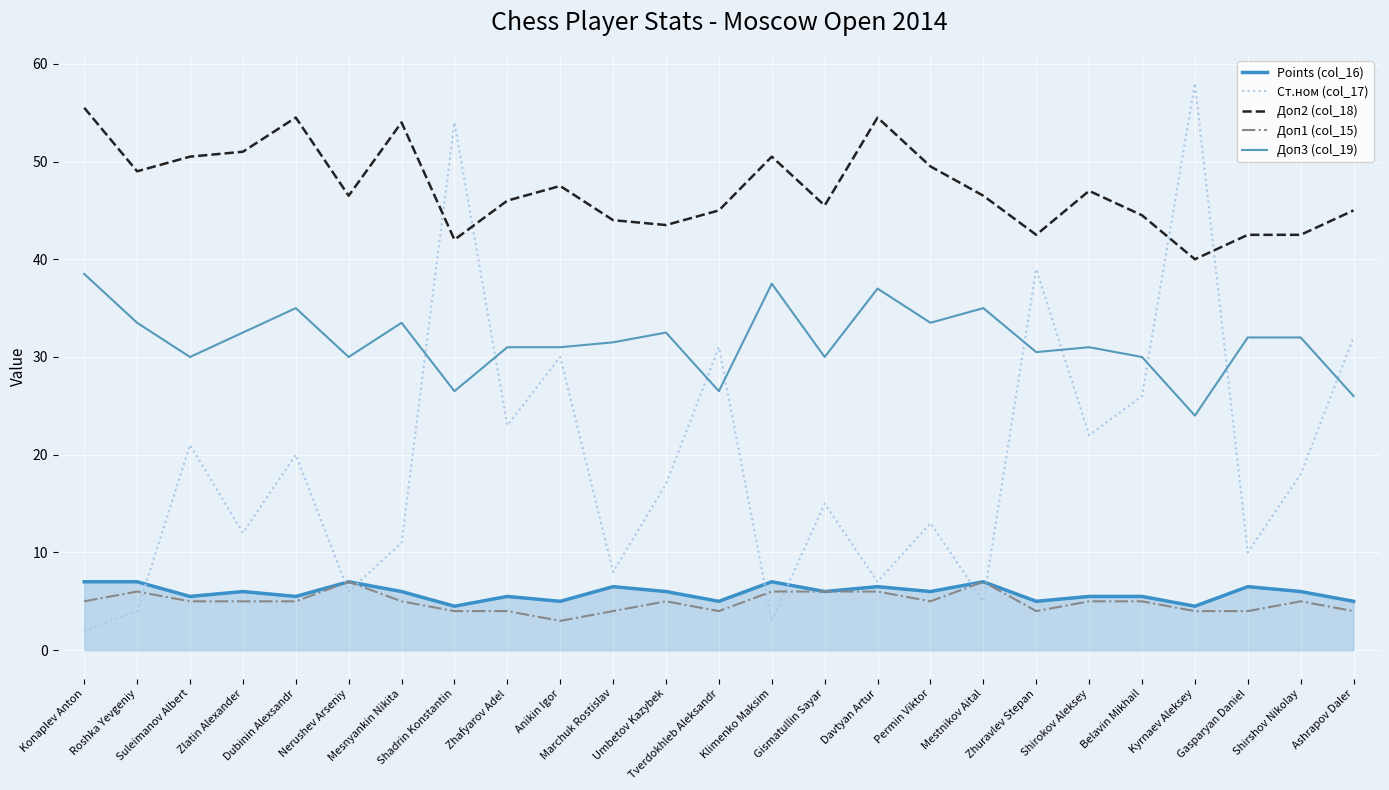

What is the sum of all Points (col_16) values?

147.0